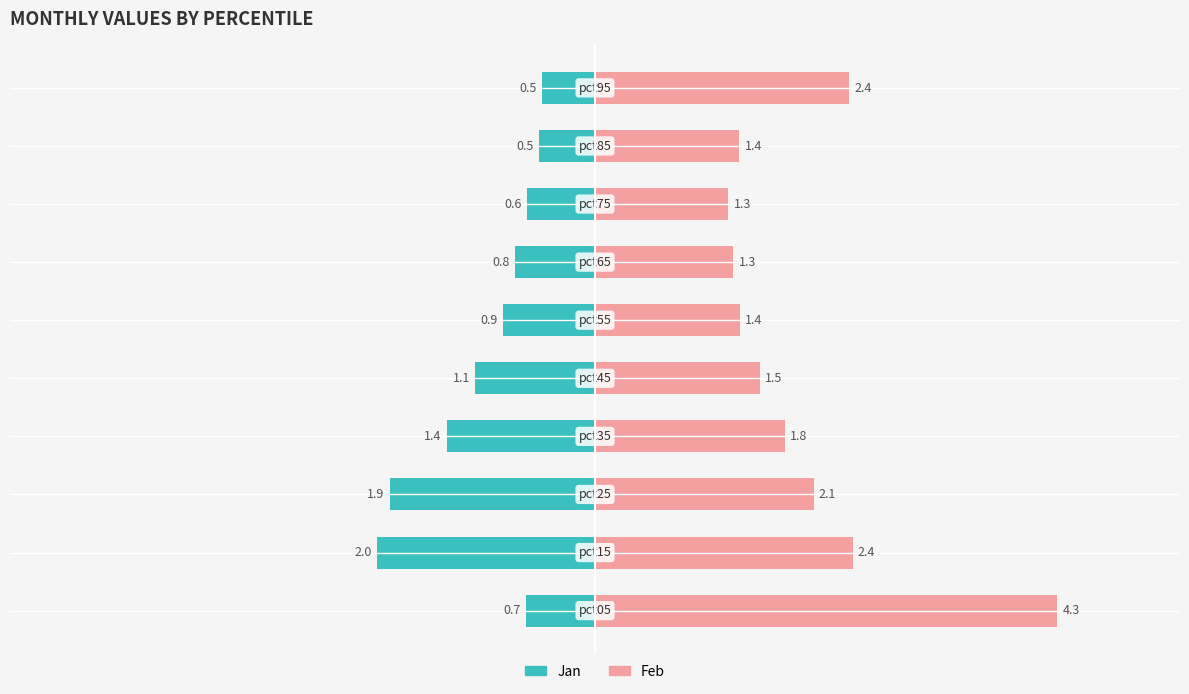

Rank the series by their average value, from highest to lowest.

Feb, Jan